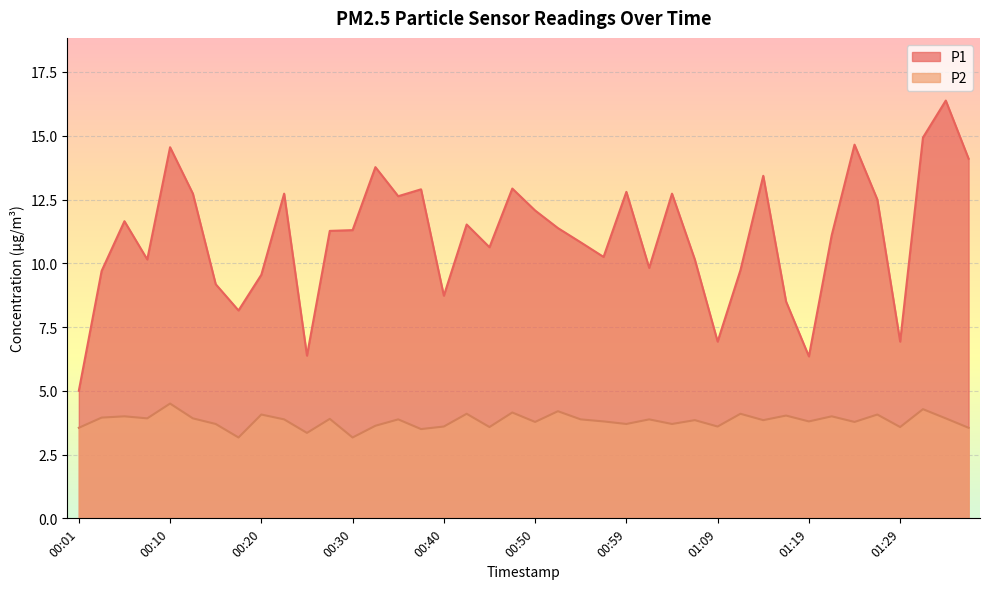

What is the difference between the highest and lowest values at 00:08?

6.2